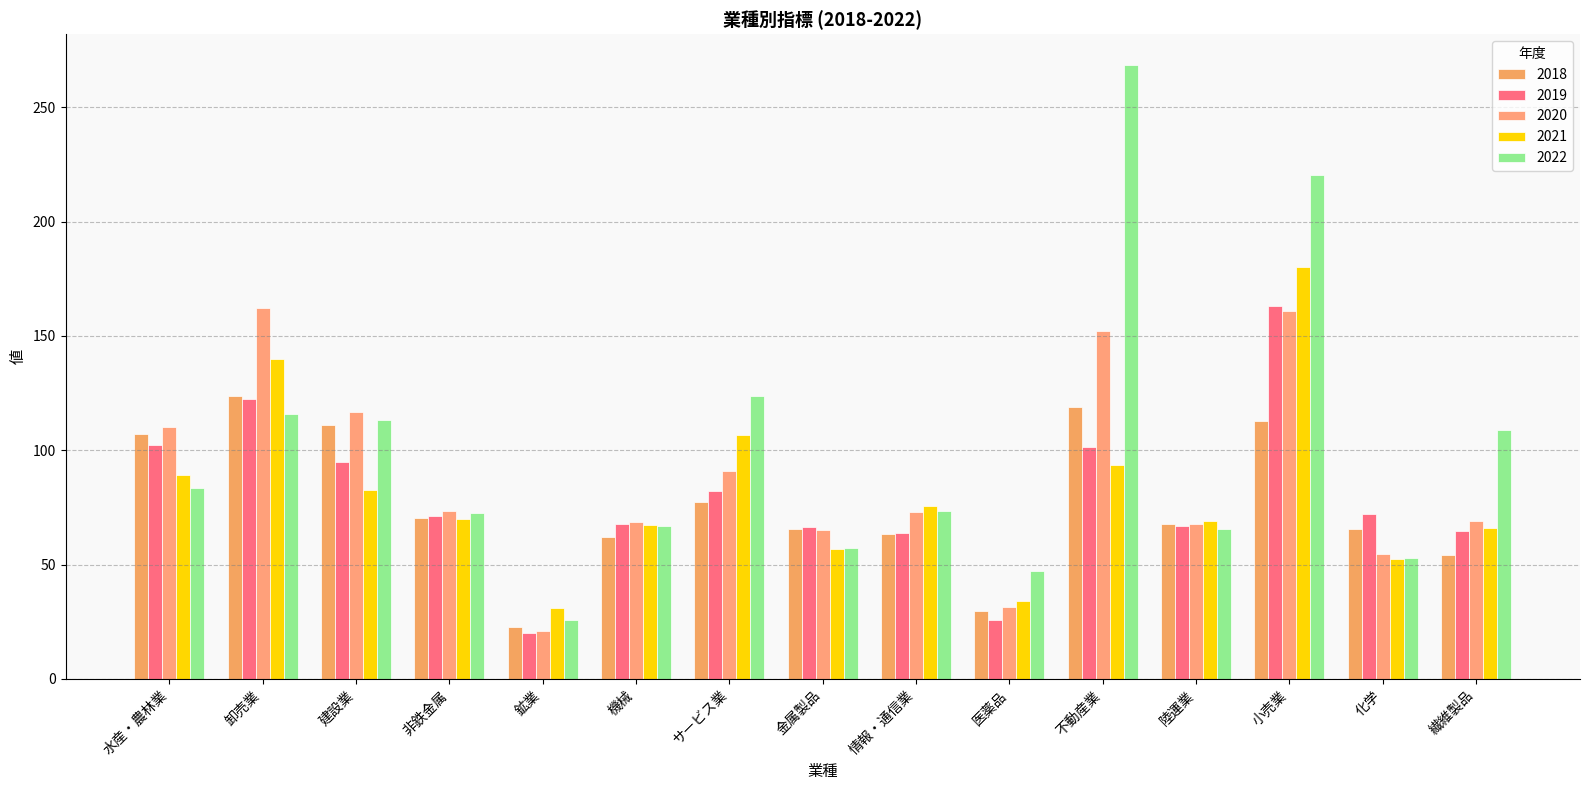

Is it true that 2020 equals 73.0 at 情報・通信業?

True